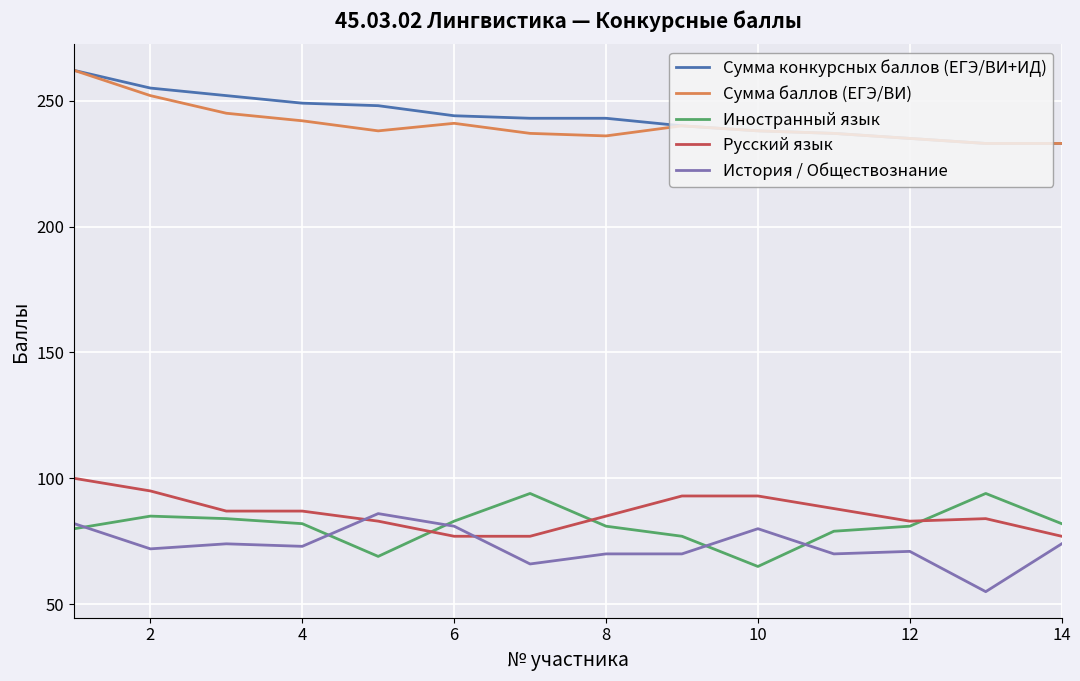

True or false: Сумма конкурсных баллов (ЕГЭ/ВИ+ИД) and Иностранный язык intersect in this chart.

False